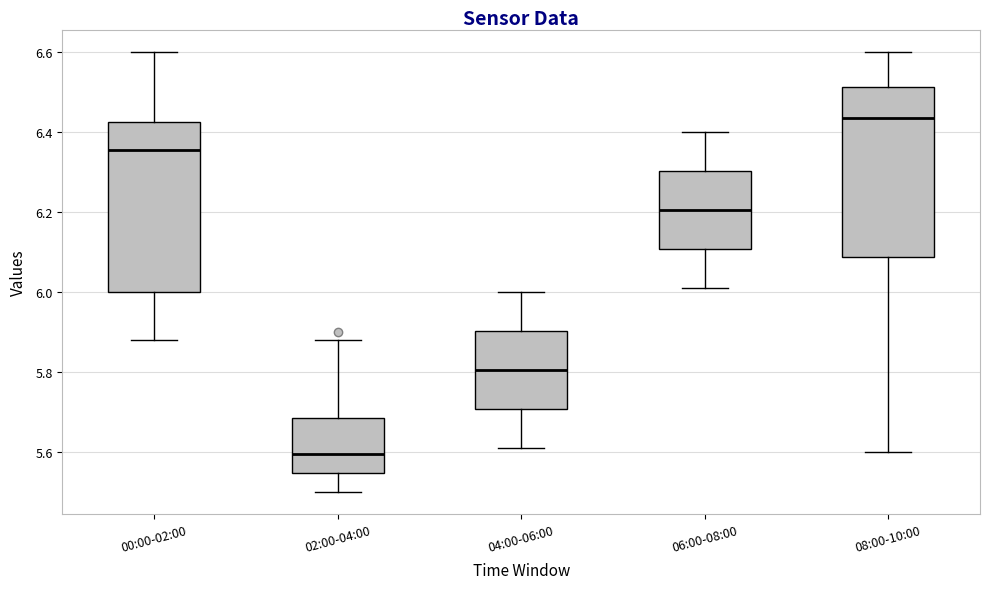

Reading left to right, transcribe this box plot: for each box, give where its median line is, the range the box spans, and where its two whiskers end, as read against the y-axis. The values are not printed on the chart, so give them approximately, as read against the axis.

00:00-02:00: median 6.36, box 6.00 to 6.42, whiskers 5.88 to 6.60
02:00-04:00: median 5.60, box 5.54 to 5.68, whiskers 5.50 to 5.88
04:00-06:00: median 5.80, box 5.70 to 5.90, whiskers 5.62 to 6.00
06:00-08:00: median 6.20, box 6.10 to 6.30, whiskers 6.02 to 6.40
08:00-10:00: median 6.44, box 6.08 to 6.52, whiskers 5.60 to 6.60